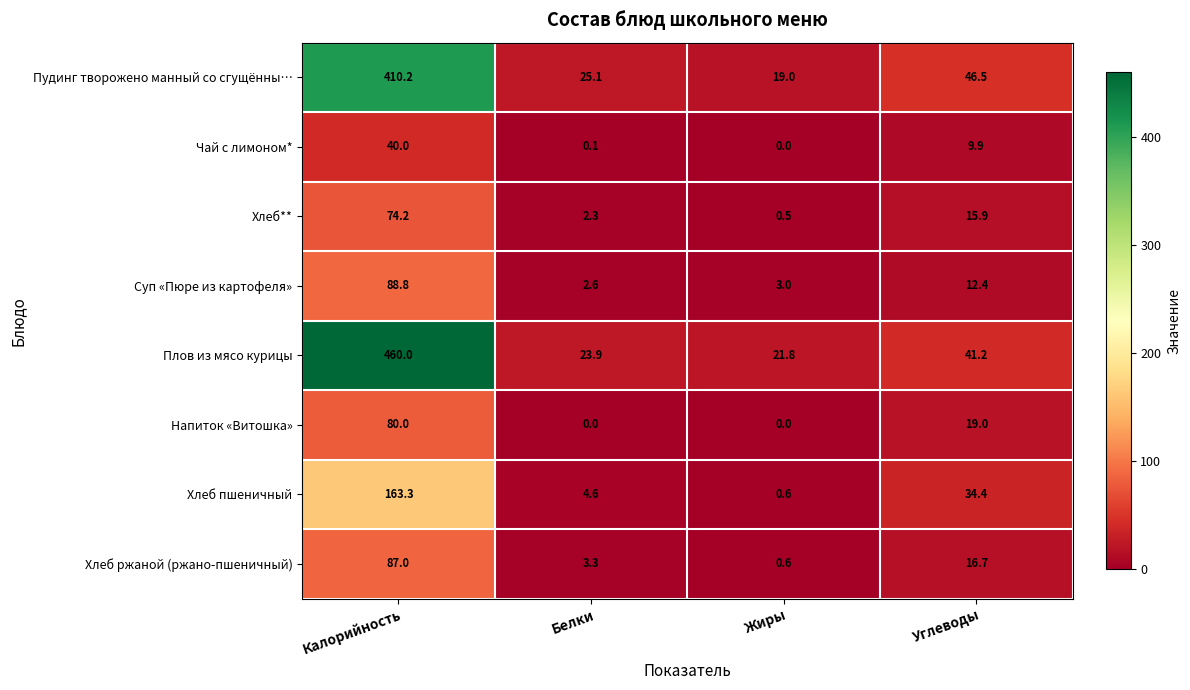

At Калорийность, list the series in order from largest to smallest.

Плов из мясо курицы, Пудинг творожено манный со сгущённы…, Хлеб пшеничный, Суп «Пюре из картофеля», Хлеб ржаной (ржано-пшеничный), Напиток «Витошка», Хлеб**, Чай с лимоном*